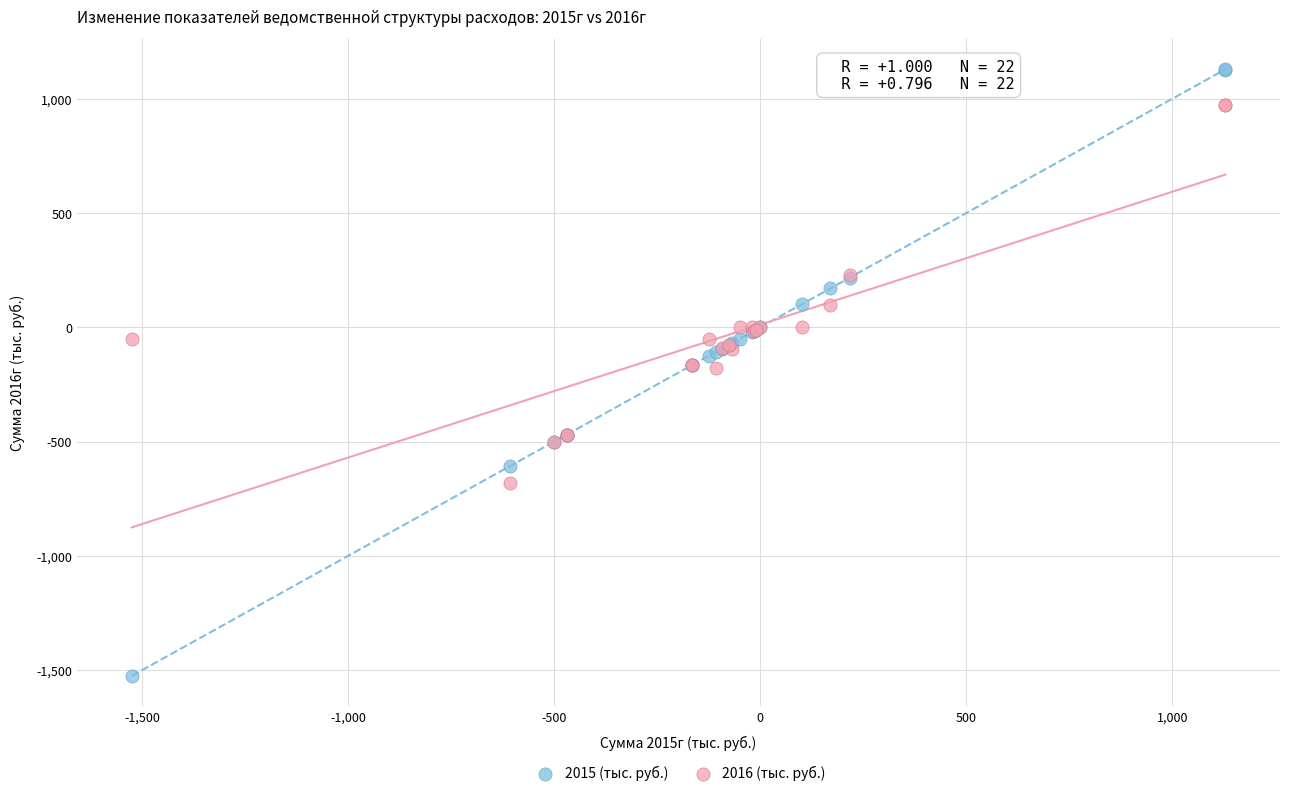

Which series has the widest spread of Y values?

2015 (тыс. руб.)